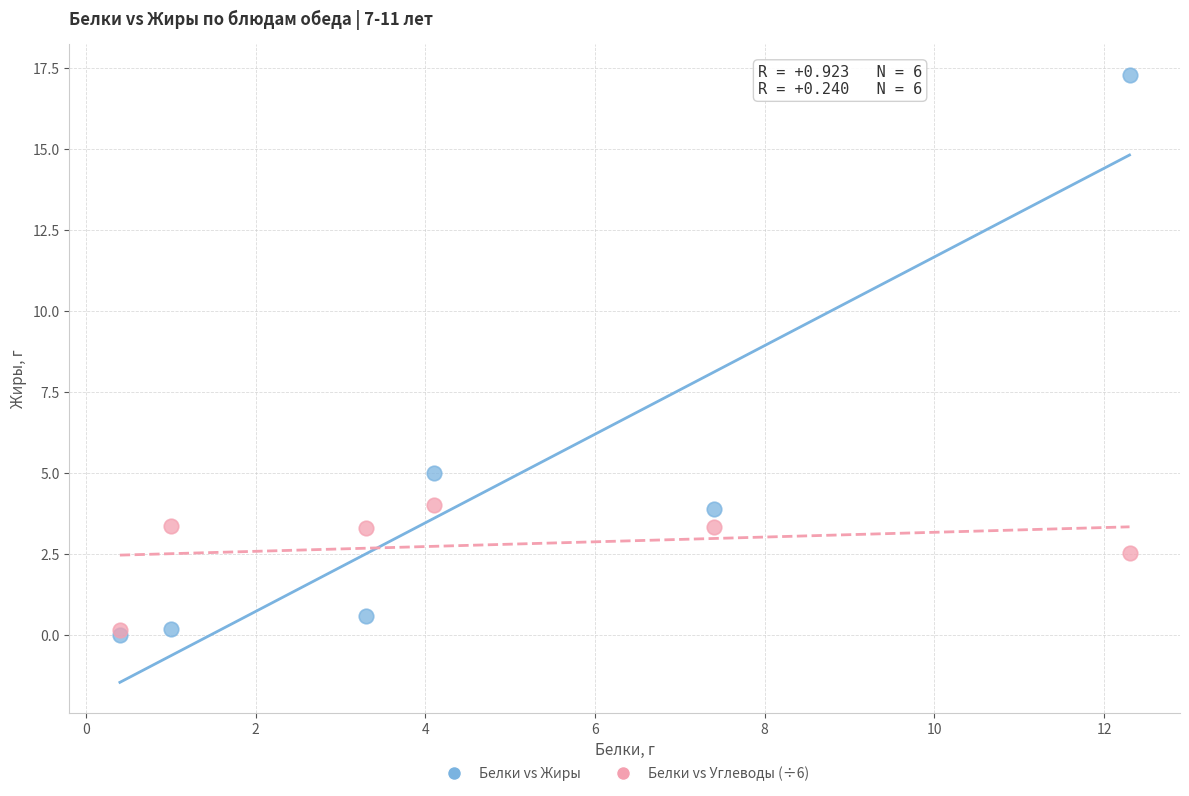

Which series contains the highest Y value?

Белки vs Жиры